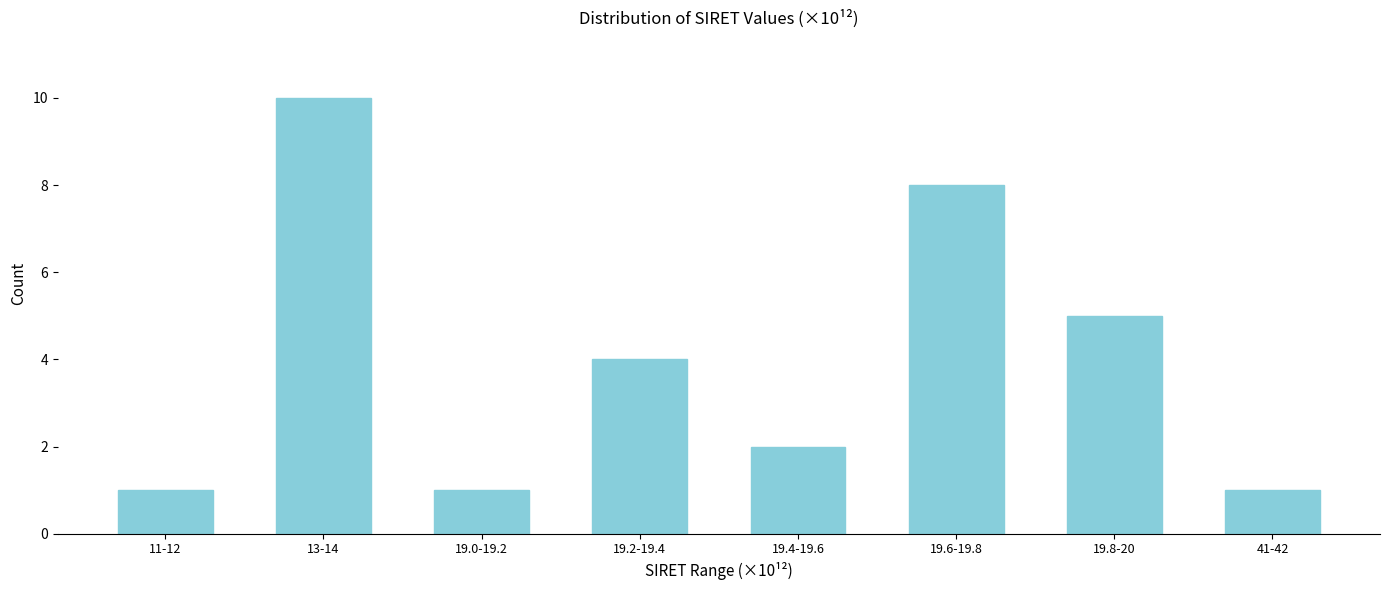

Reading right to left, list all the values displayed in this chart.

1	5	8	2	4	1	10	1